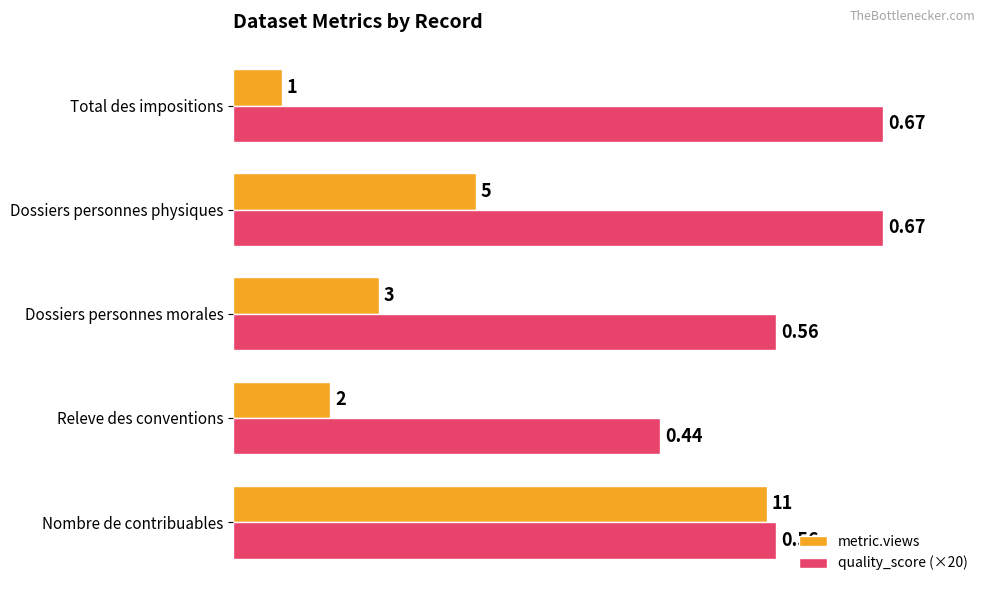

Rank the series by their average value, from lowest to highest.

metric.views, quality_score (×20)